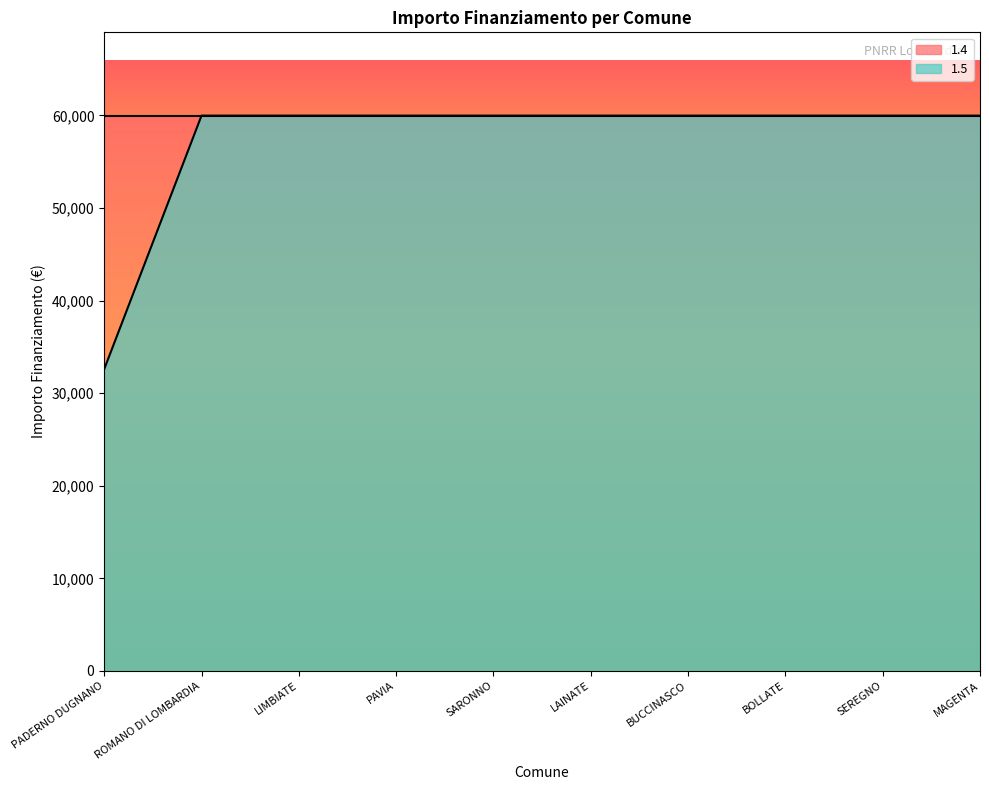

Reading left to right, transcribe all the data shown in this chart.

PADERNO DUGNANO=32589	ROMANO DI LOMBARDIA=59966	LIMBIATE=59966	PAVIA=59966	SARONNO=59966	LAINATE=59966	BUCCINASCO=59966	BOLLATE=59966	SEREGNO=59966	MAGENTA=59966